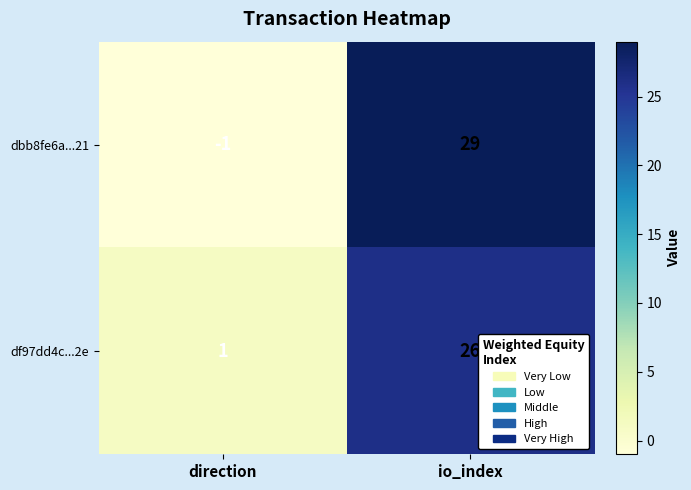

At which category is the sum across all series the highest?

io_index